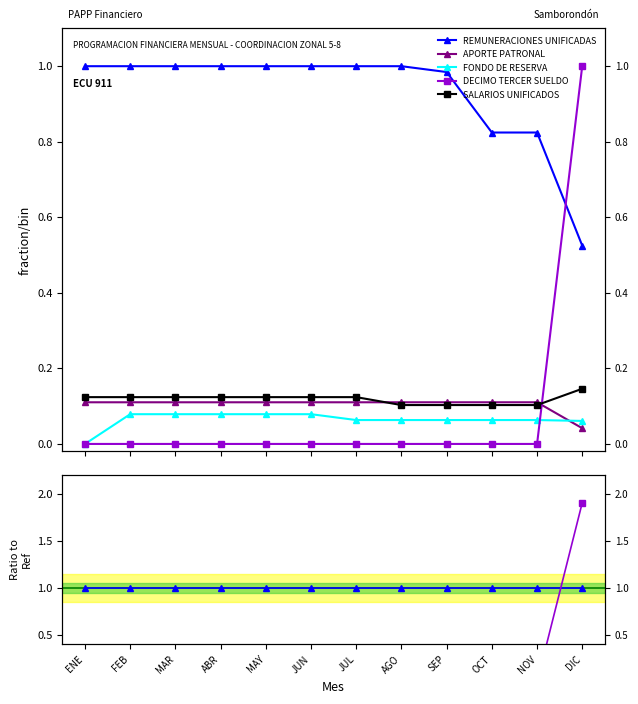

At which category does the chart reach its peak across all series?

DIC